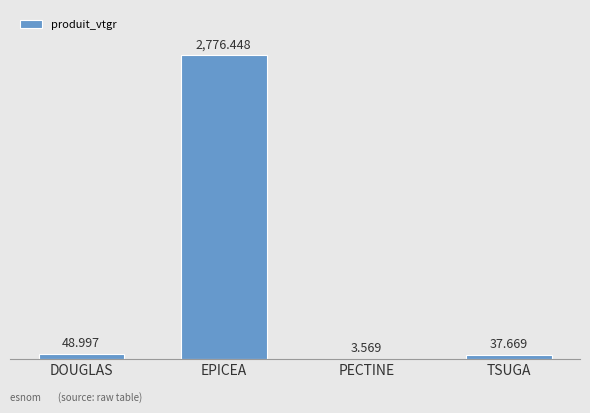

Which has a higher value, DOUGLAS or EPICEA?

EPICEA